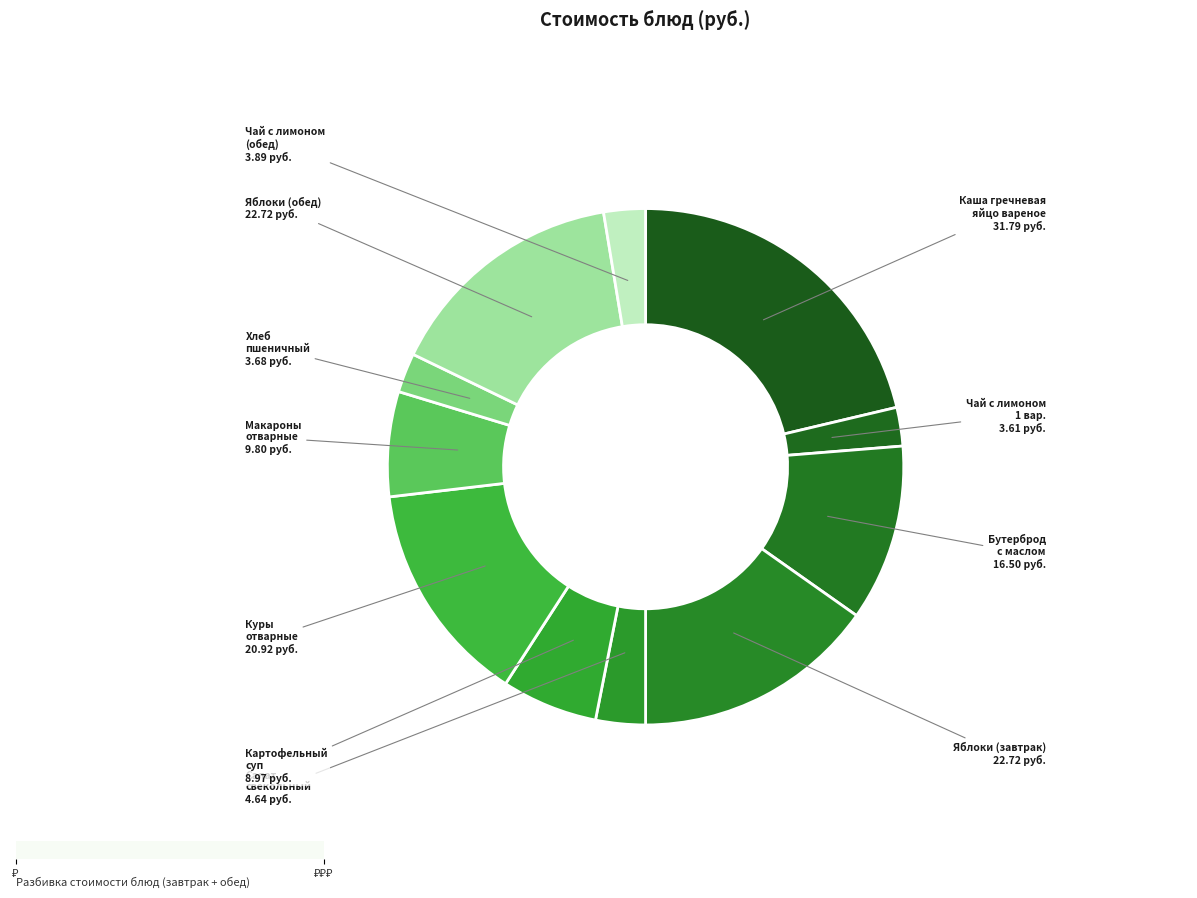

To the nearest percent, what is the average slice percentage?

9%